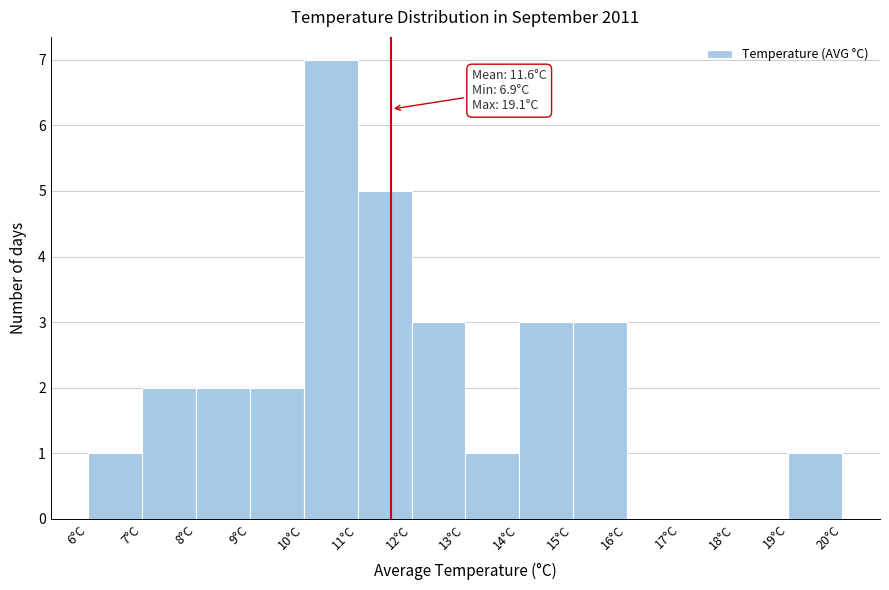

Over which range of the x-axis is the bar tallest?

10 to 11